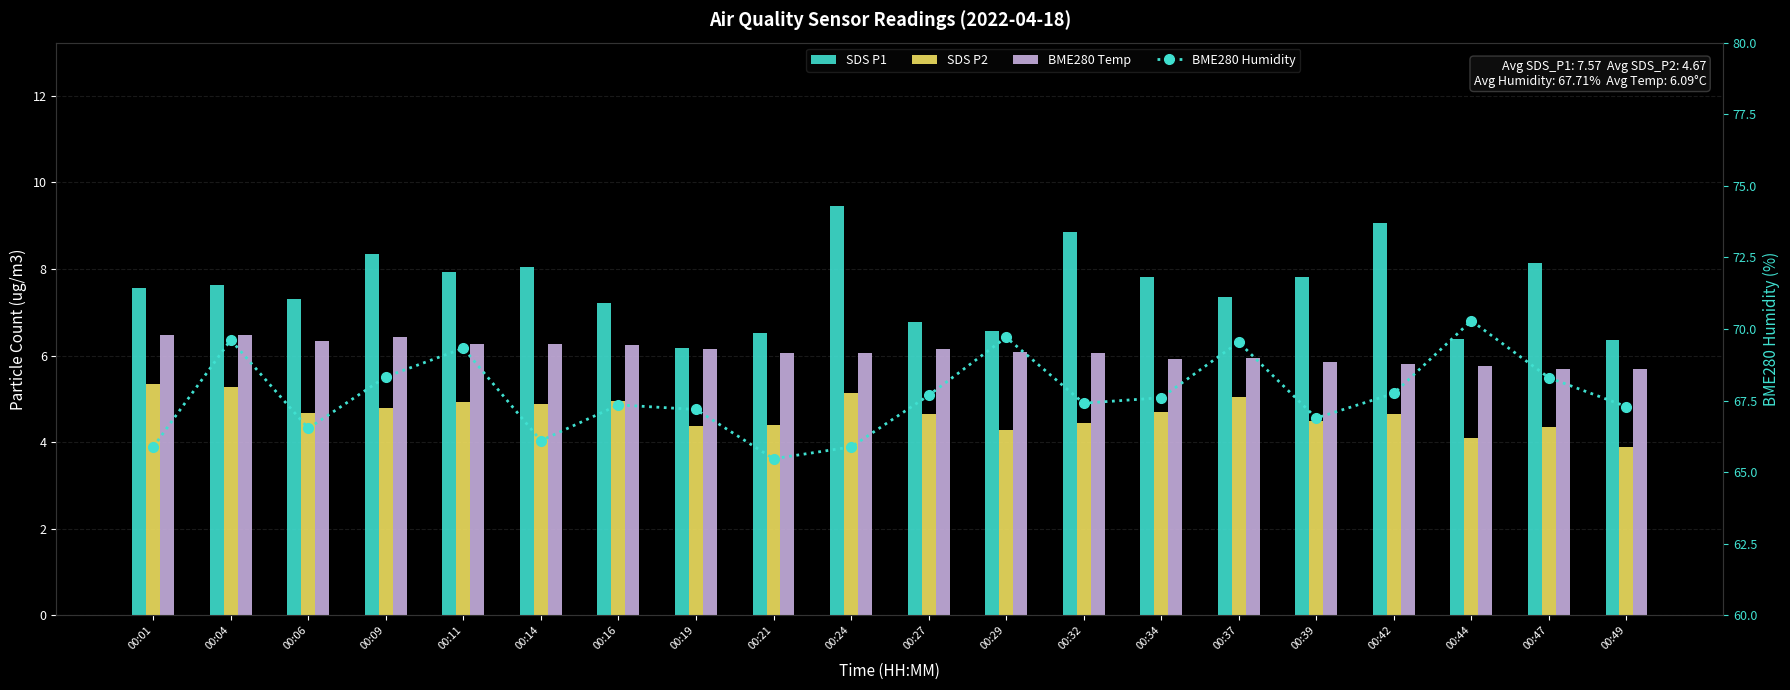

What is the average value of the SDS P1 series?

7.6